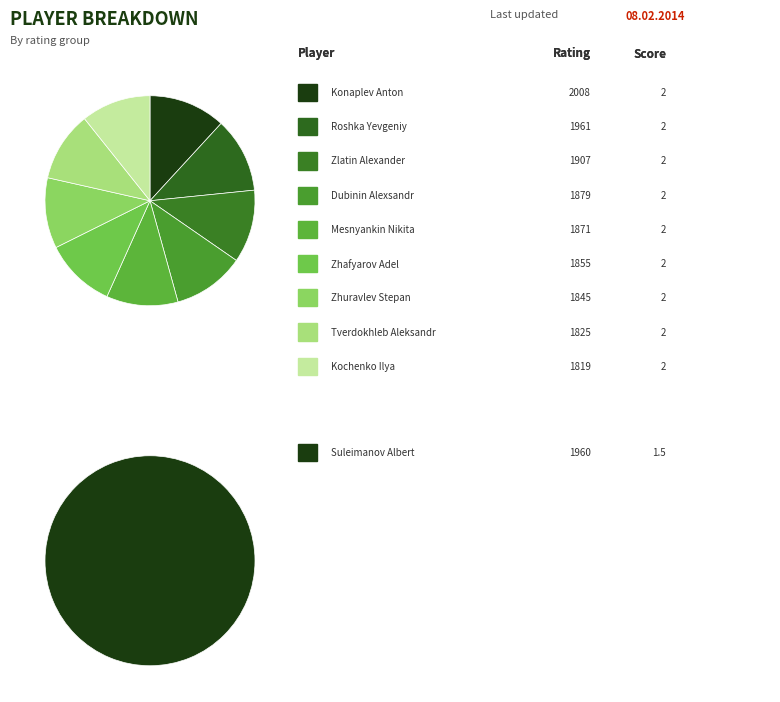

What is the ratio of the value at Zlatin Alexander to the value at Dubinin Alexsandr?

1.0